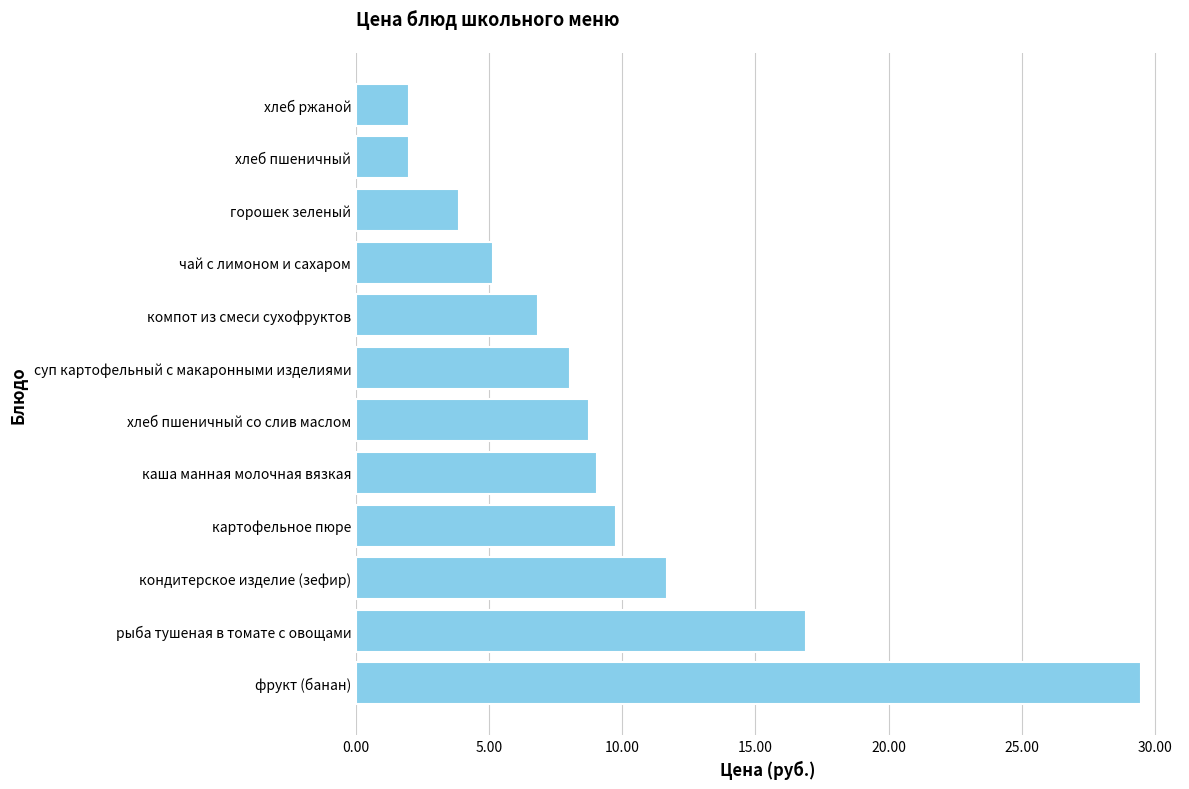

Approximately how many times larger is the value at компот из смеси сухофруктов compared to горошек зеленый?

1.8